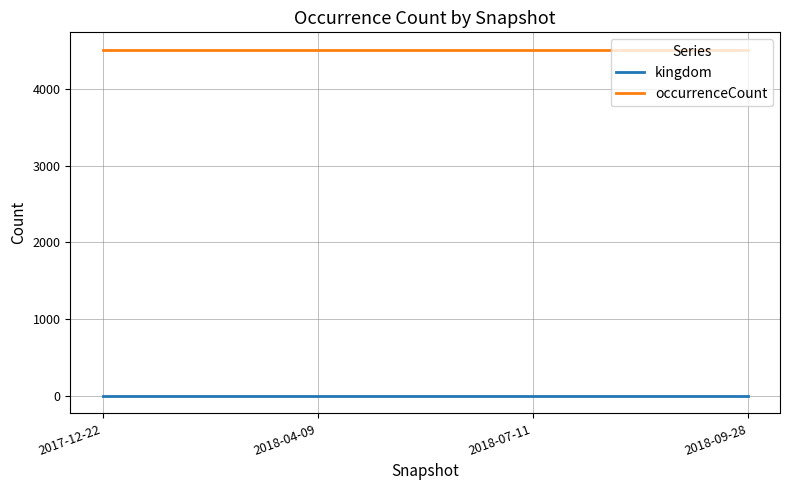

True or false: kingdom and occurrenceCount cross at least once.

False